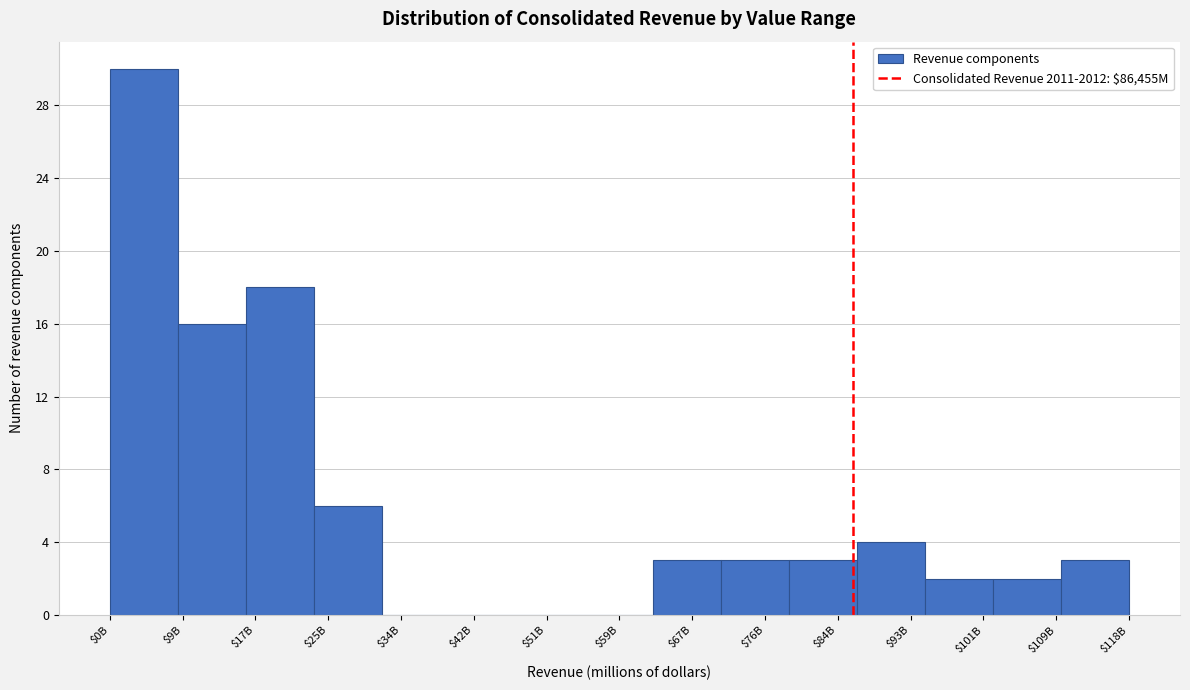

The value at $76B is 3. True or false?

True